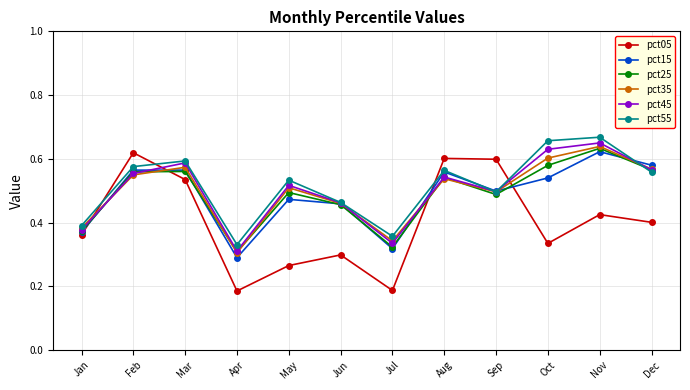

Which series has the widest spread of values?

pct05